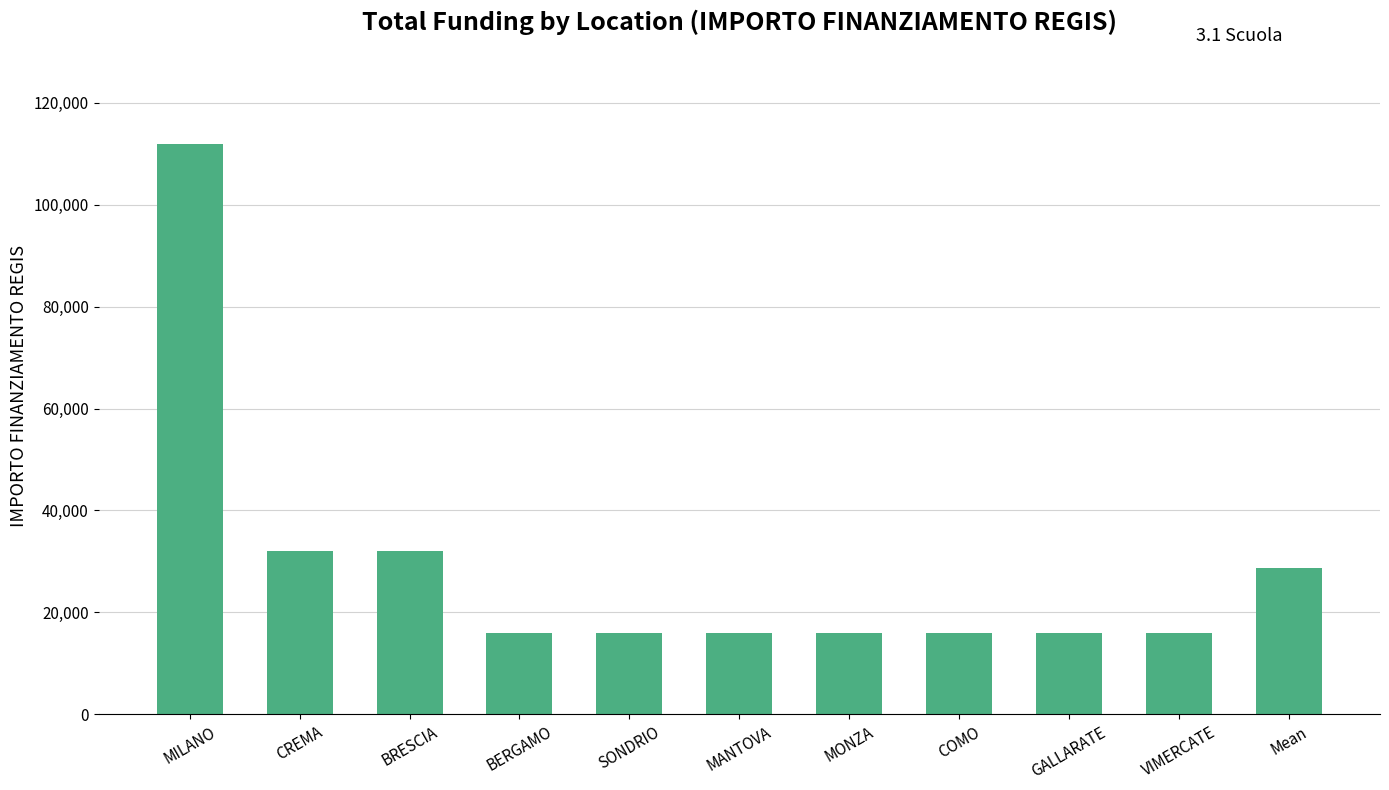

What is the approximate value at Mean, to the nearest 10?

28800